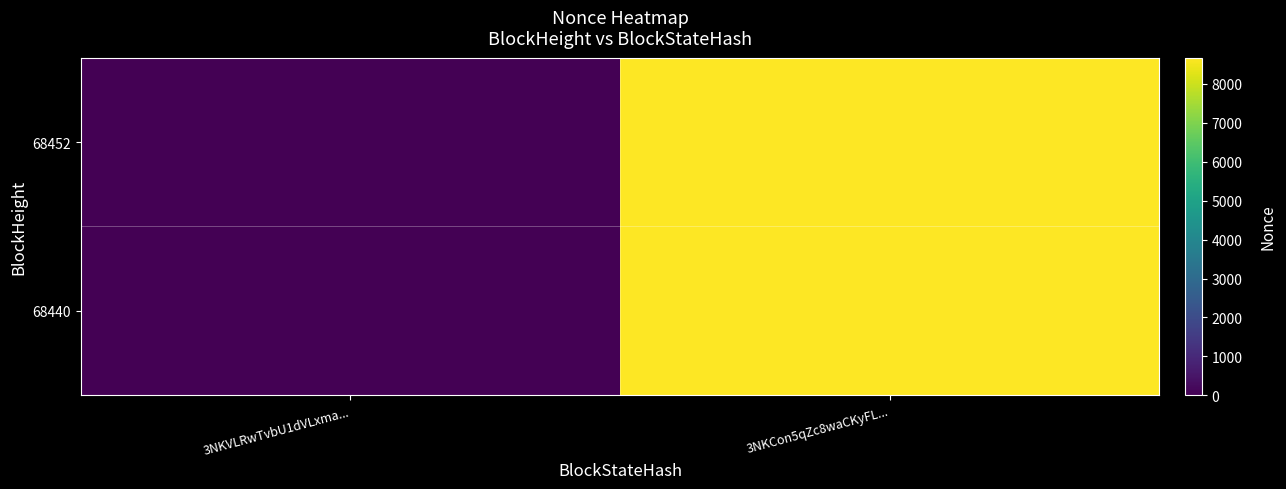

Between 3NKVLRwTvbU1dVLxma... and 3NKCon5qZc8waCKyFL..., which series saw the biggest shift?

68452